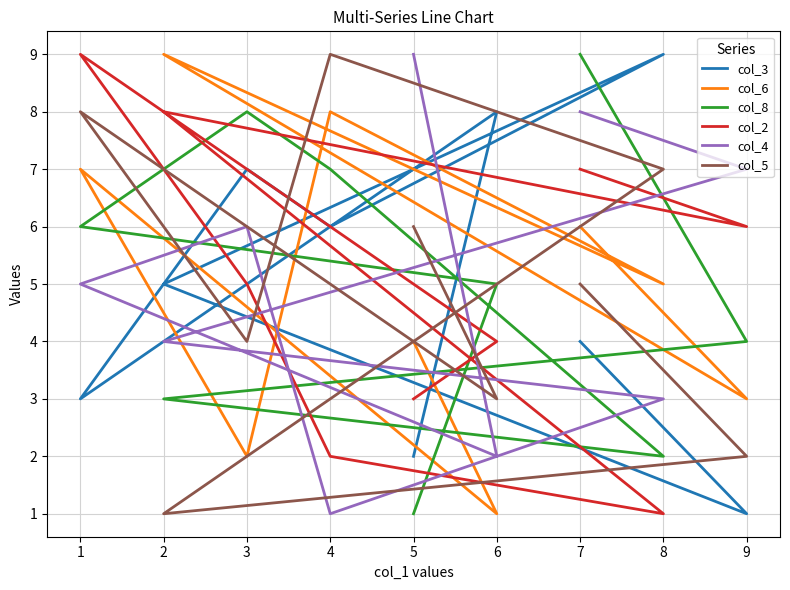

How many values in the col_3 series are below 5?

4